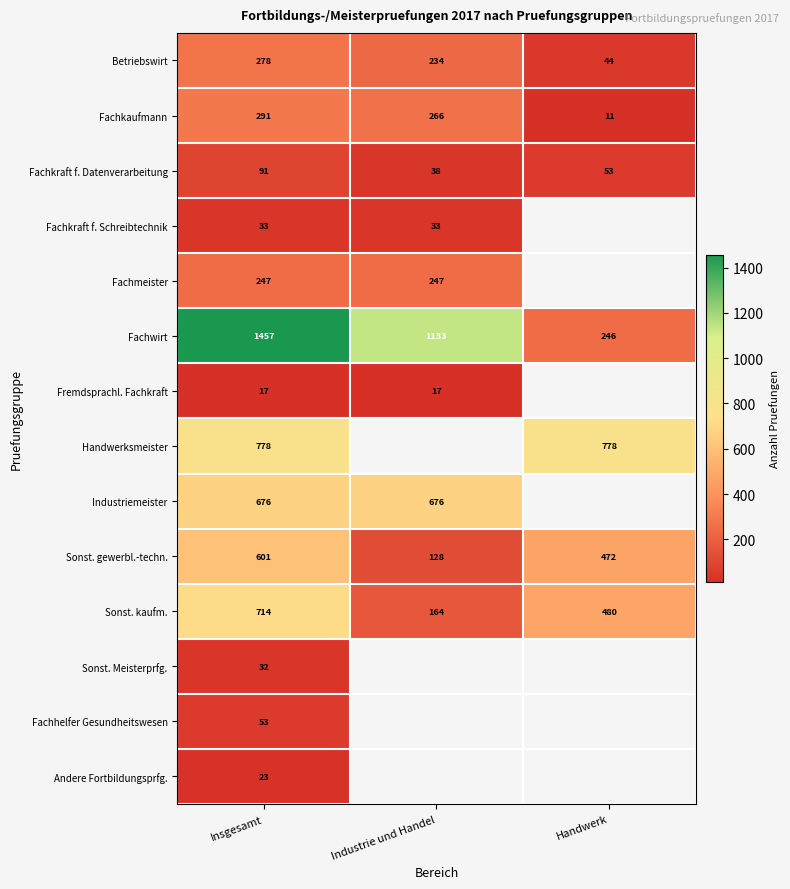

Between Insgesamt and Industrie und Handel, which is larger?

Insgesamt